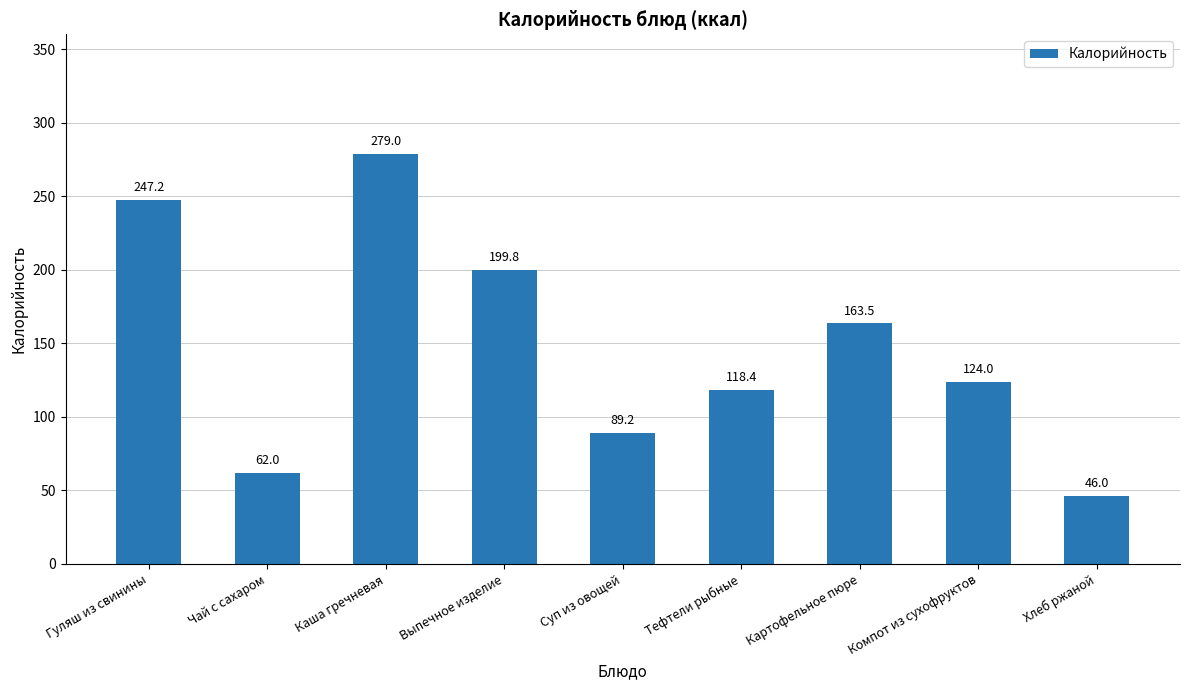

List the labels in order of value, smallest first.

Хлеб ржаной, Чай с сахаром, Суп из овощей, Тефтели рыбные, Компот из сухофруктов, Картофельное пюре, Выпечное изделие, Гуляш из свинины, Каша гречневая